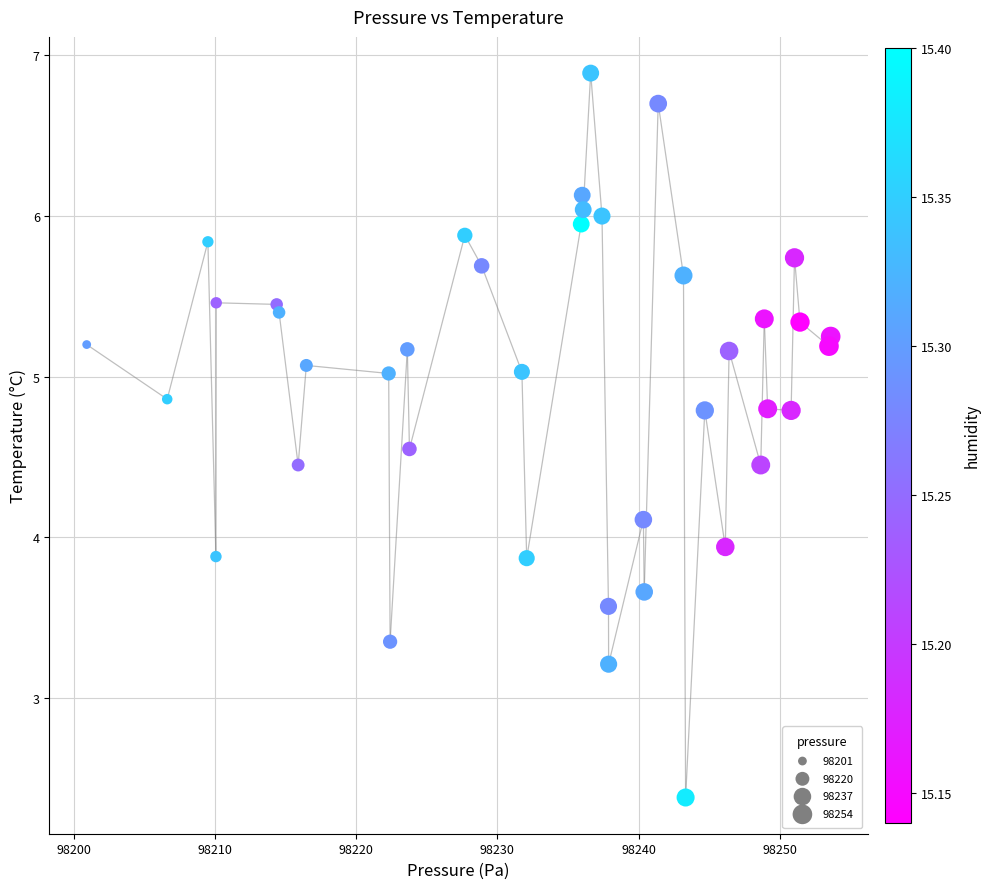

What Y value in the scatter plot is closest to 4?

3.9